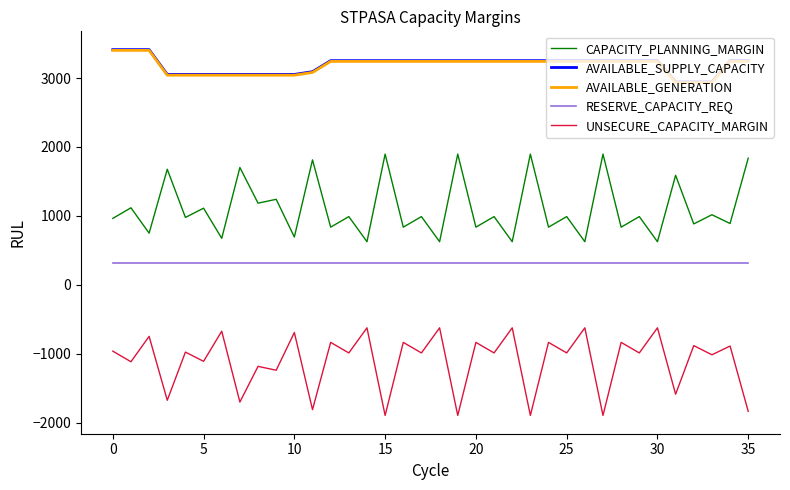

True or false: AVAILABLE_GENERATION and UNSECURE_CAPACITY_MARGIN intersect in this chart.

False